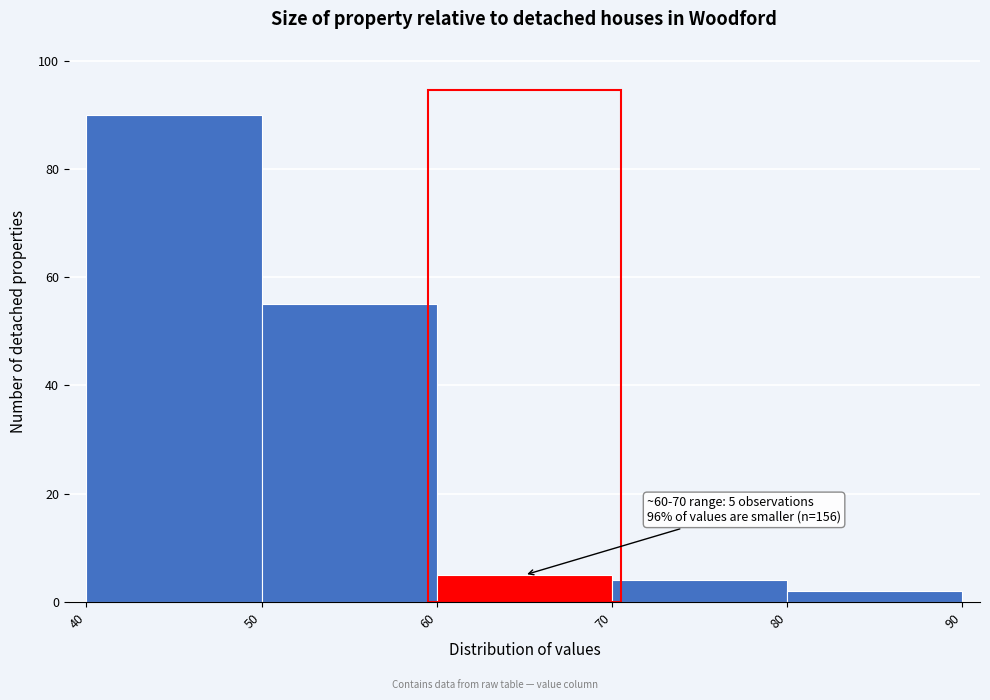

Over which range of the x-axis is the bar tallest?

40 to 50